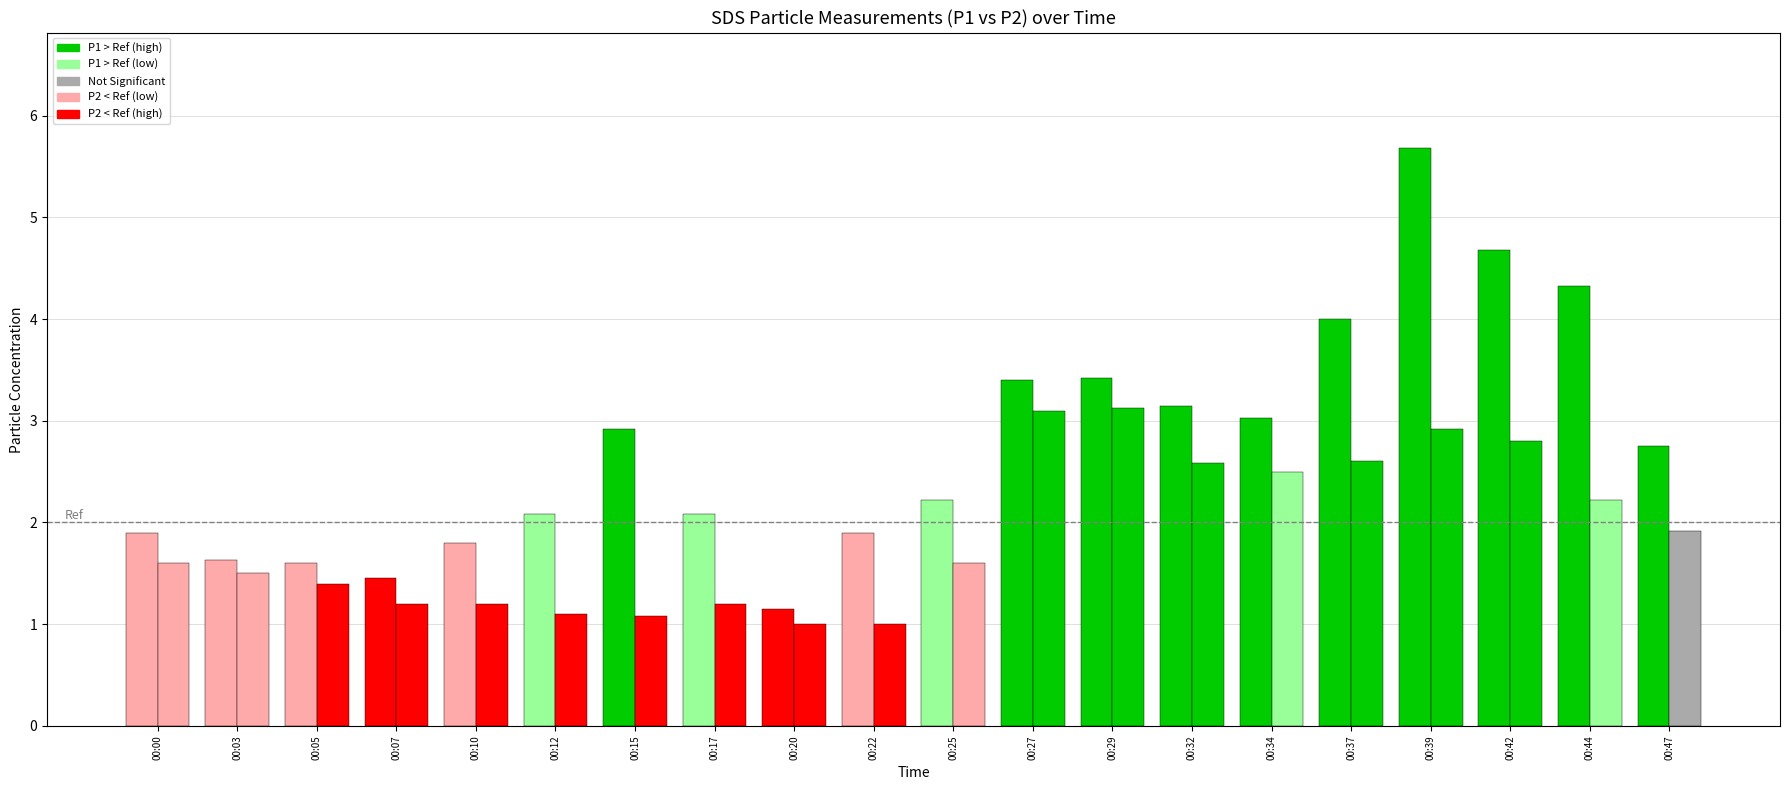

Reading right to left, list all the values displayed in this chart.

SDS_P1: 2.8	4.3	4.7	5.7	4.0	3.0	3.1	3.4	3.4	2.2	1.9	1.1	2.1	2.9	2.1	1.8	1.4	1.6	1.6	1.9
SDS_P2: 1.9	2.2	2.8	2.9	2.6	2.5	2.6	3.1	3.1	1.6	1.0	1.0	1.2	1.1	1.1	1.2	1.2	1.4	1.5	1.6